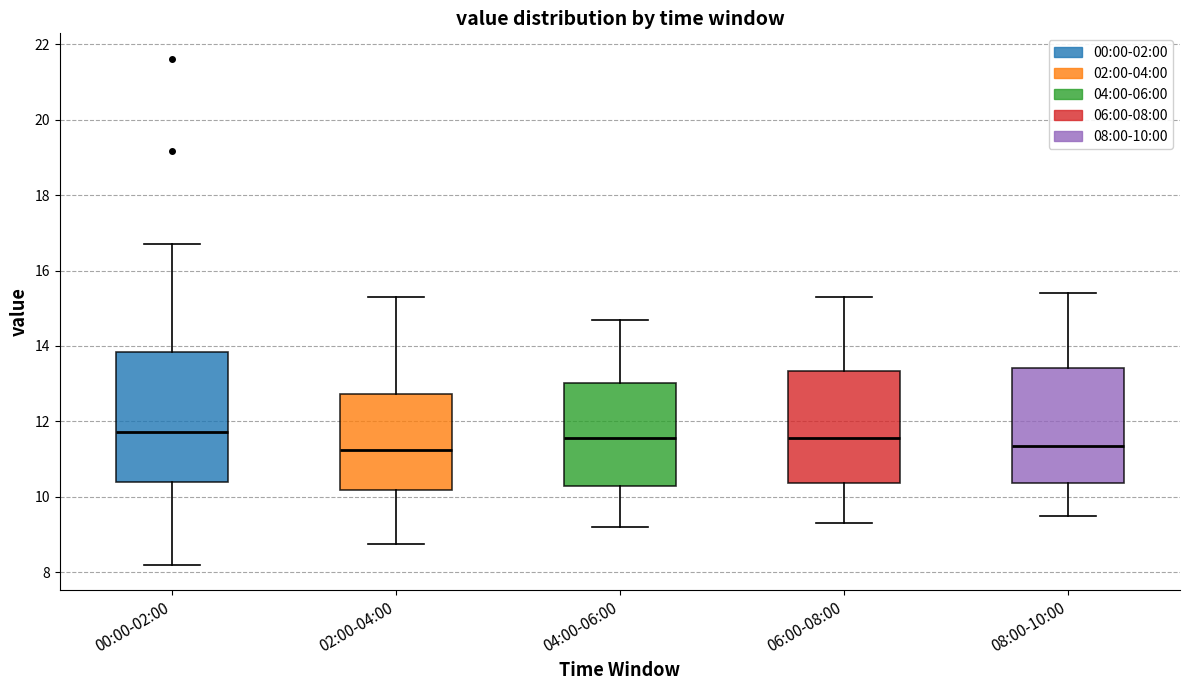

Reading left to right, read every box against the y-axis: the position of its median line, the range the box covers, and the ends of its whiskers. The values are not printed on the chart, so give them approximately, as read against the axis.

00:00-02:00: median 11.8, box 10.4 to 13.8, whiskers 8.2 to 16.8
02:00-04:00: median 11.2, box 10.2 to 12.8, whiskers 8.8 to 15.4
04:00-06:00: median 11.6, box 10.2 to 13.0, whiskers 9.2 to 14.8
06:00-08:00: median 11.6, box 10.4 to 13.4, whiskers 9.4 to 15.4
08:00-10:00: median 11.4, box 10.4 to 13.4, whiskers 9.6 to 15.4